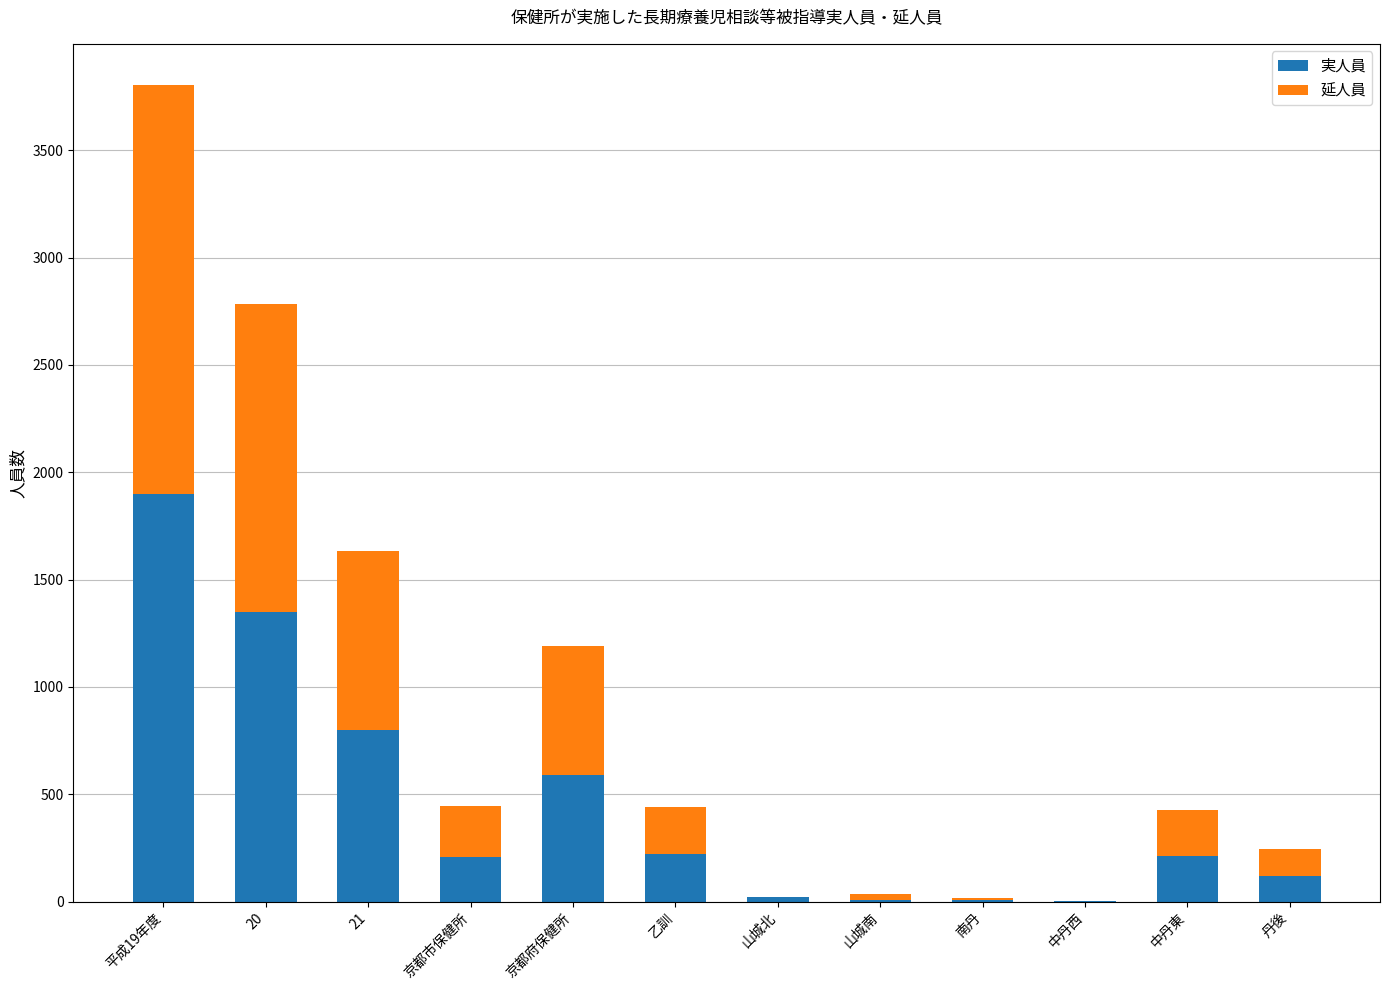

The value of 実人員 at 20 is 1350. True or false?

True